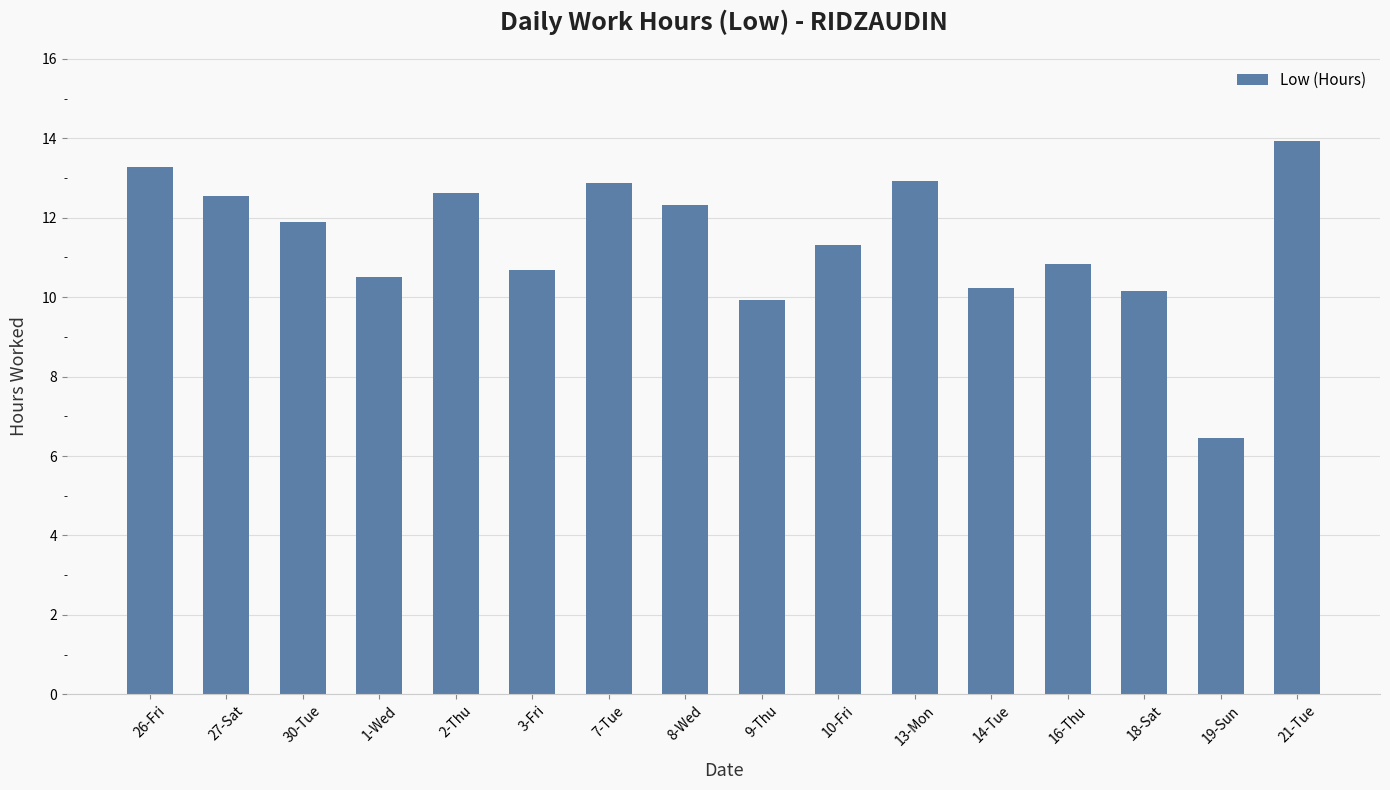

What is the difference between the values at 14-Tue and 18-Sat?

0.1